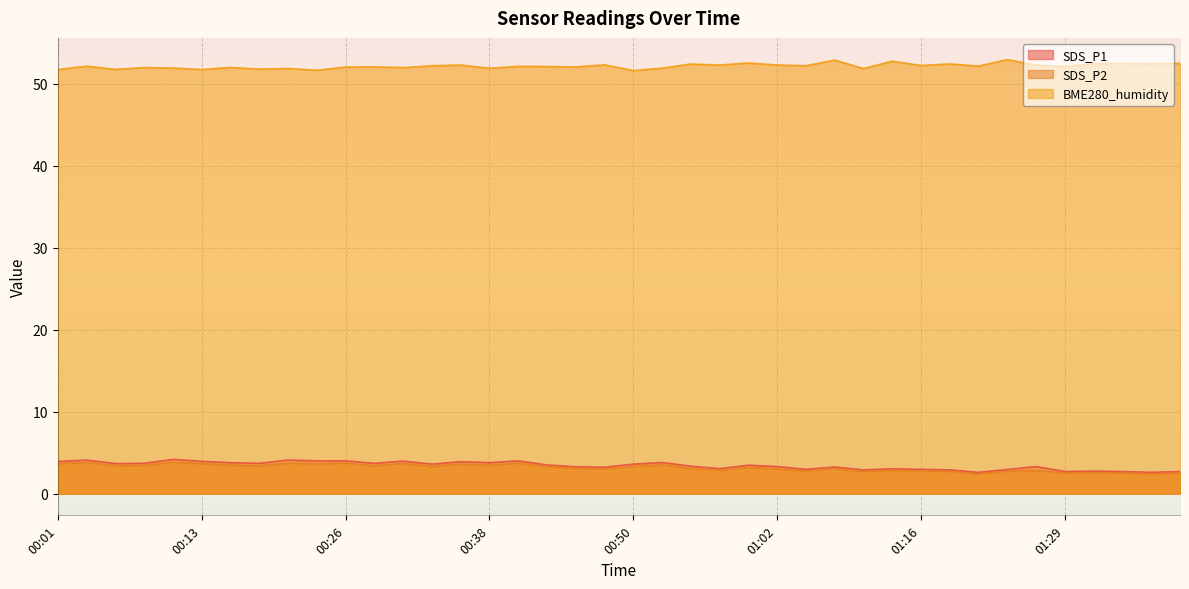

How many series are shown in this chart?

3